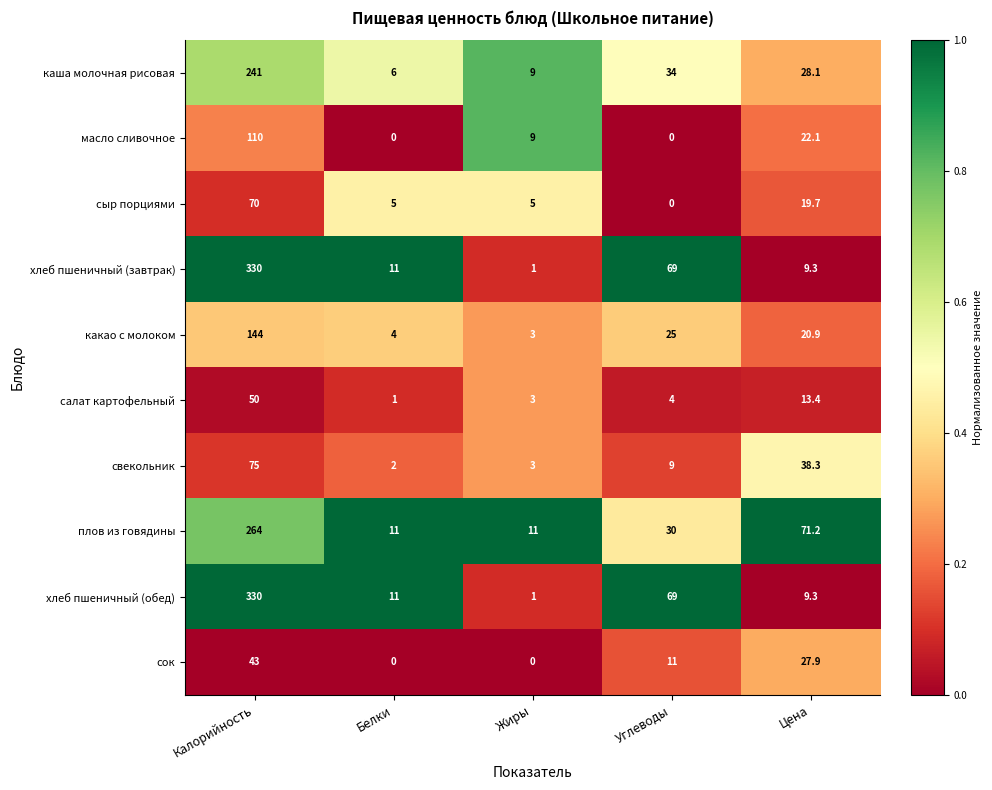

What is the greatest value displayed?

330.0